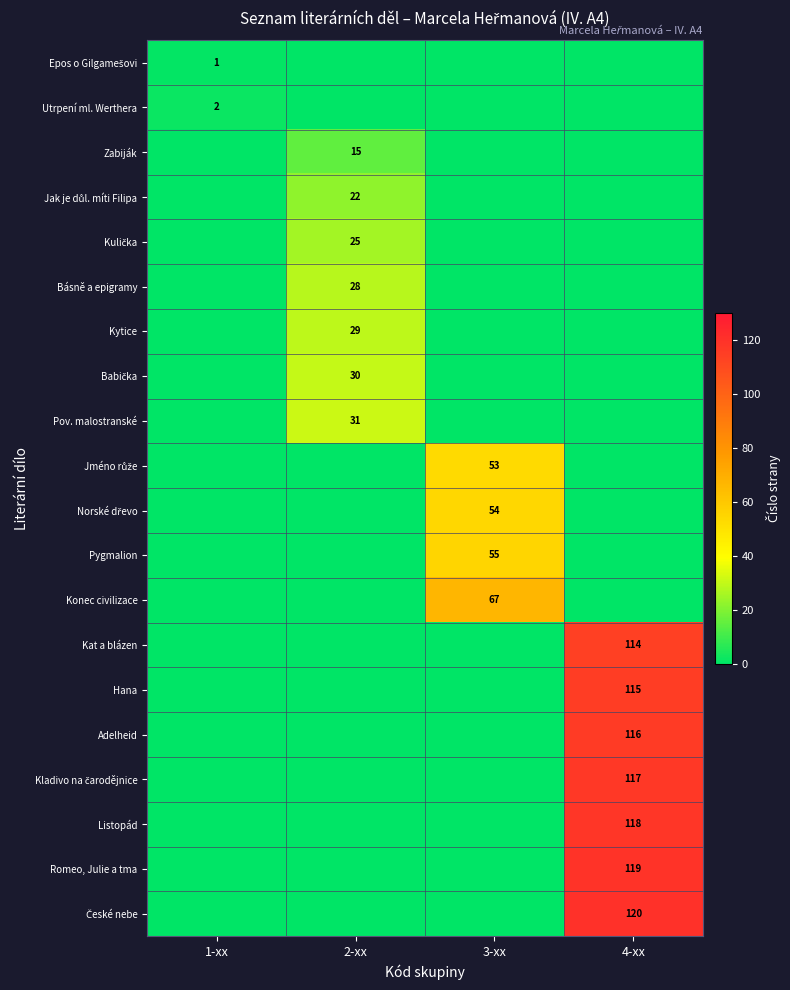

True or false: Adelheid has a value of 185 at 4-xx.

False